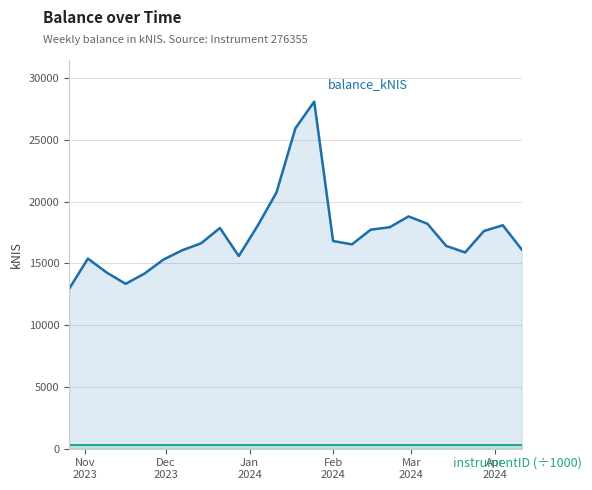

What is the greatest value displayed?

28106.1